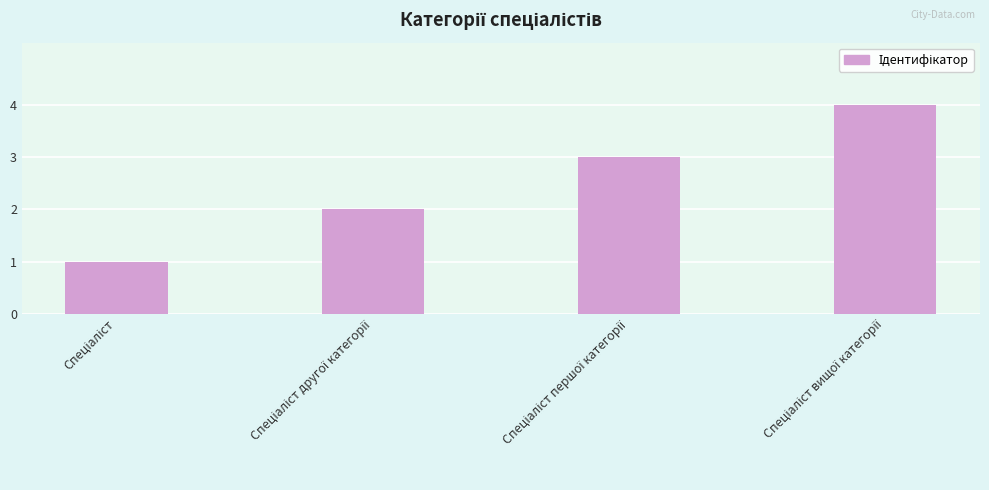

What is the value of the 4th bar from the left?

4